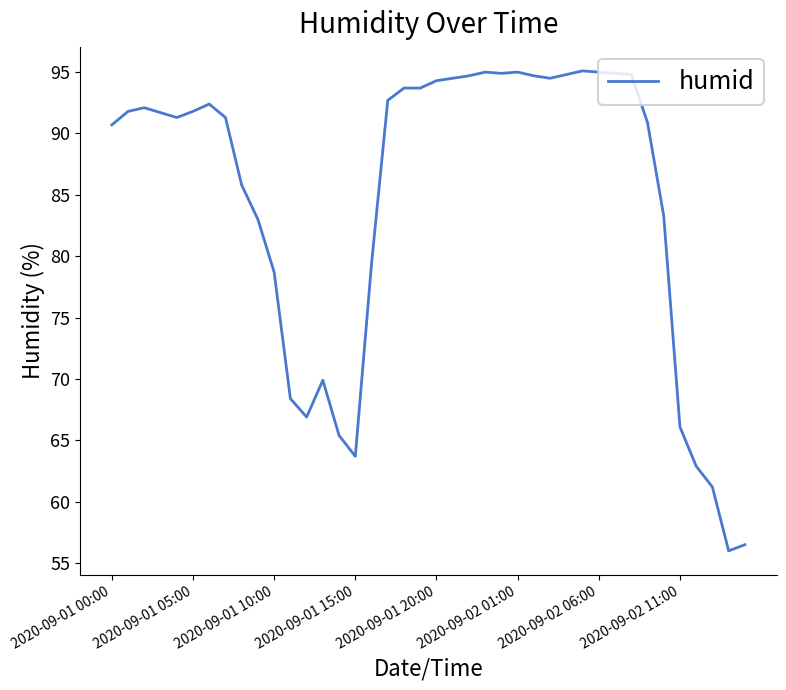

What is the maximum value shown in the chart?

95.1